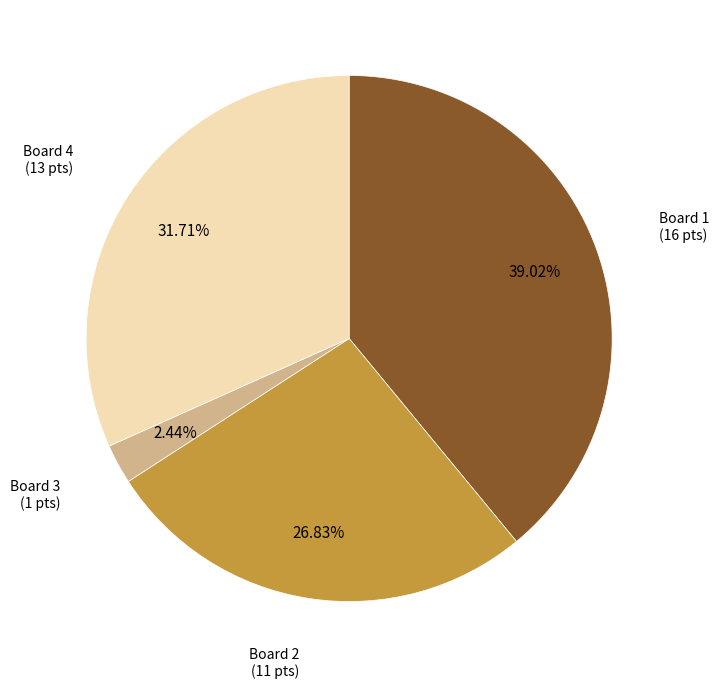

Does any single category account for the majority?

No